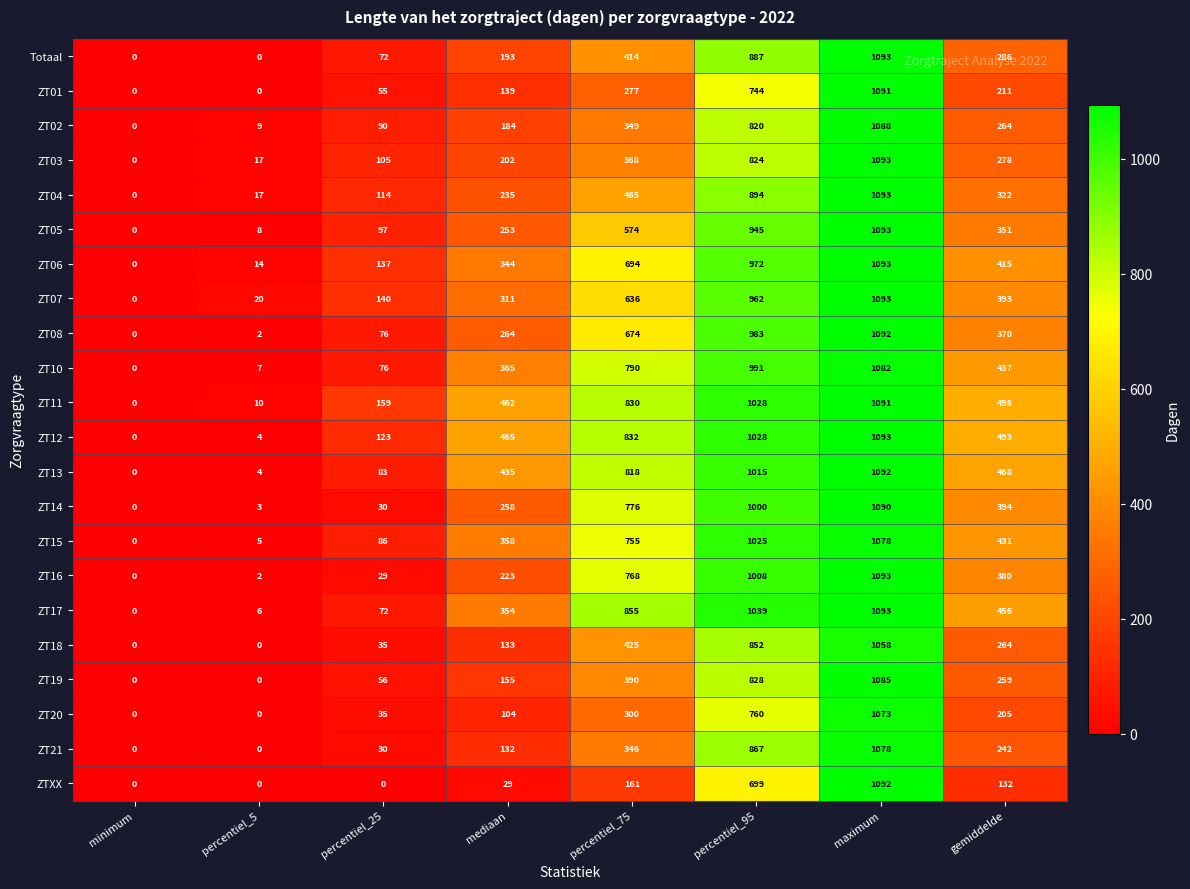

Between mediaan and gemiddelde, which series saw the biggest shift?

ZT16